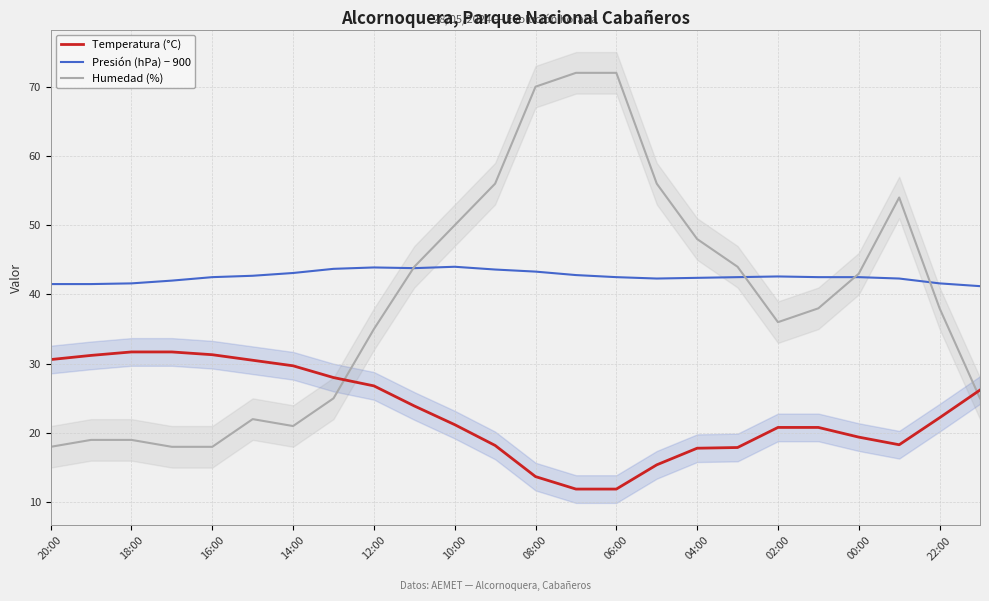

The Presión (hPa) − 900 series shows 43.9 at 12:00. True or false?

True